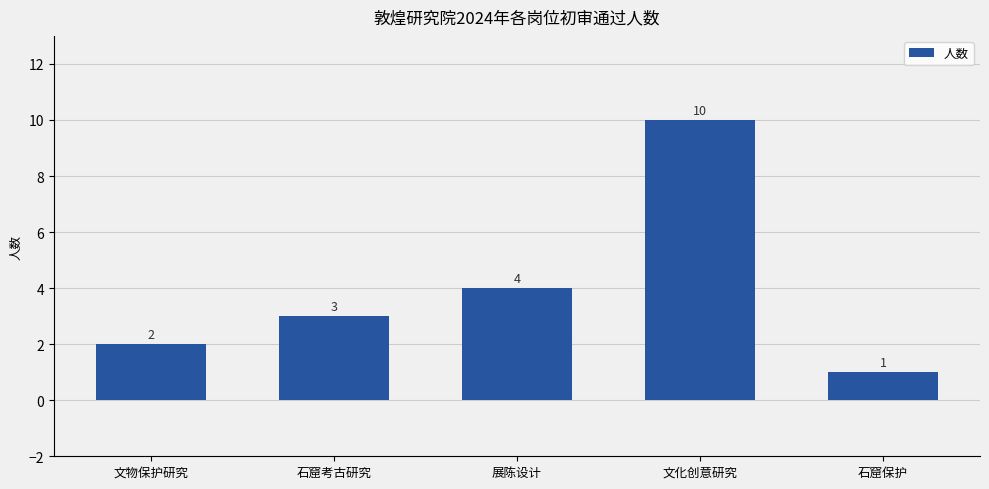

Between 石窟考古研究 and 文物保护研究, which is larger?

石窟考古研究